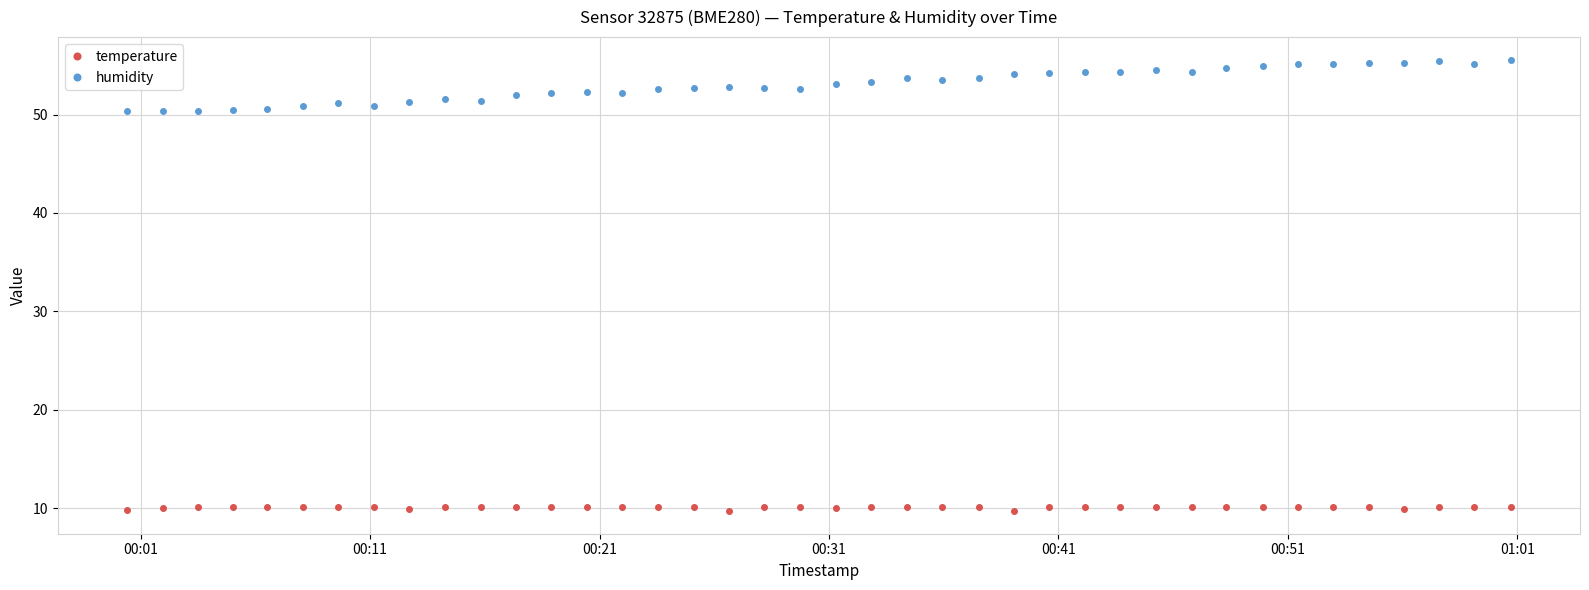

List the series in order of their peak value, lowest first.

temperature, humidity